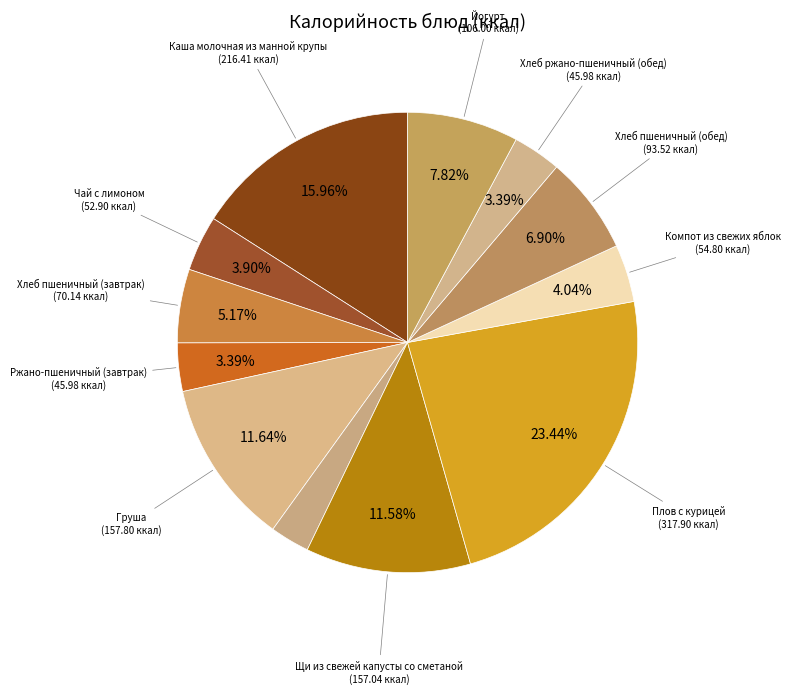

Is there any slice that represents more than half of the pie?

No